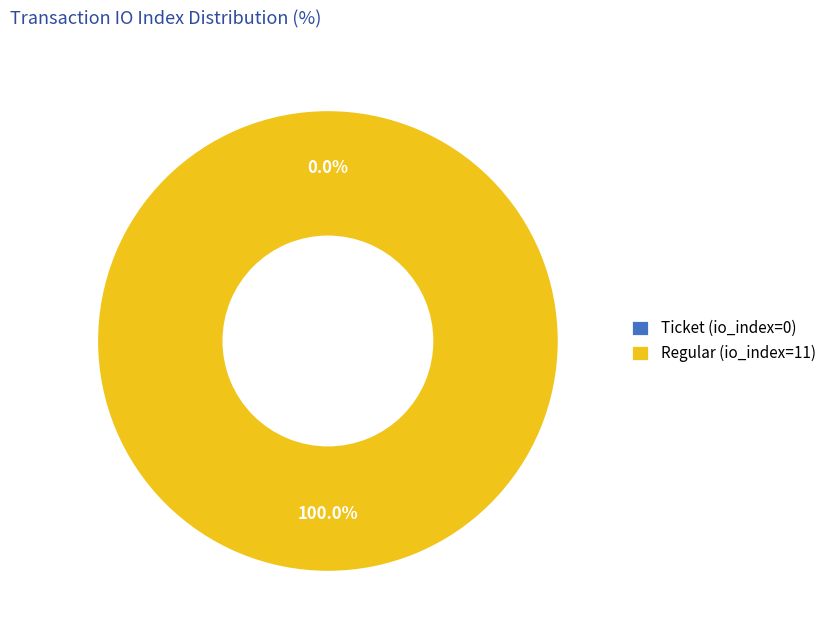

To the nearest percent, what is the difference between the largest and smallest slice percentages?

100%